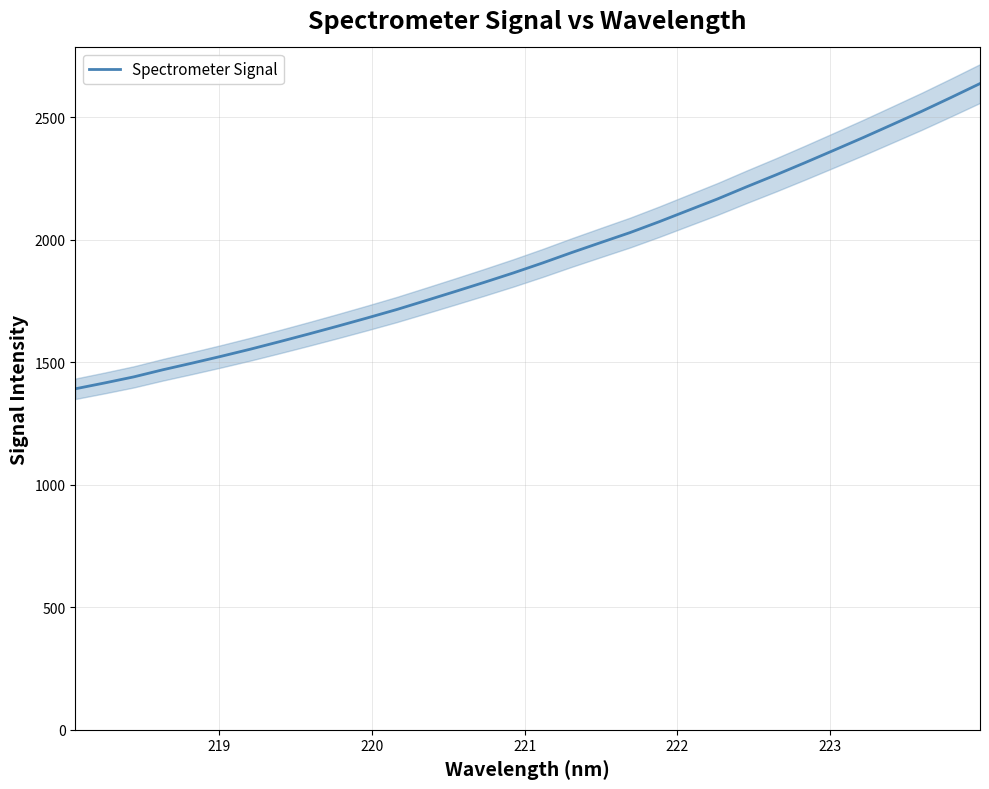

What is the minimum value for Spectrometer Signal?

1392.0